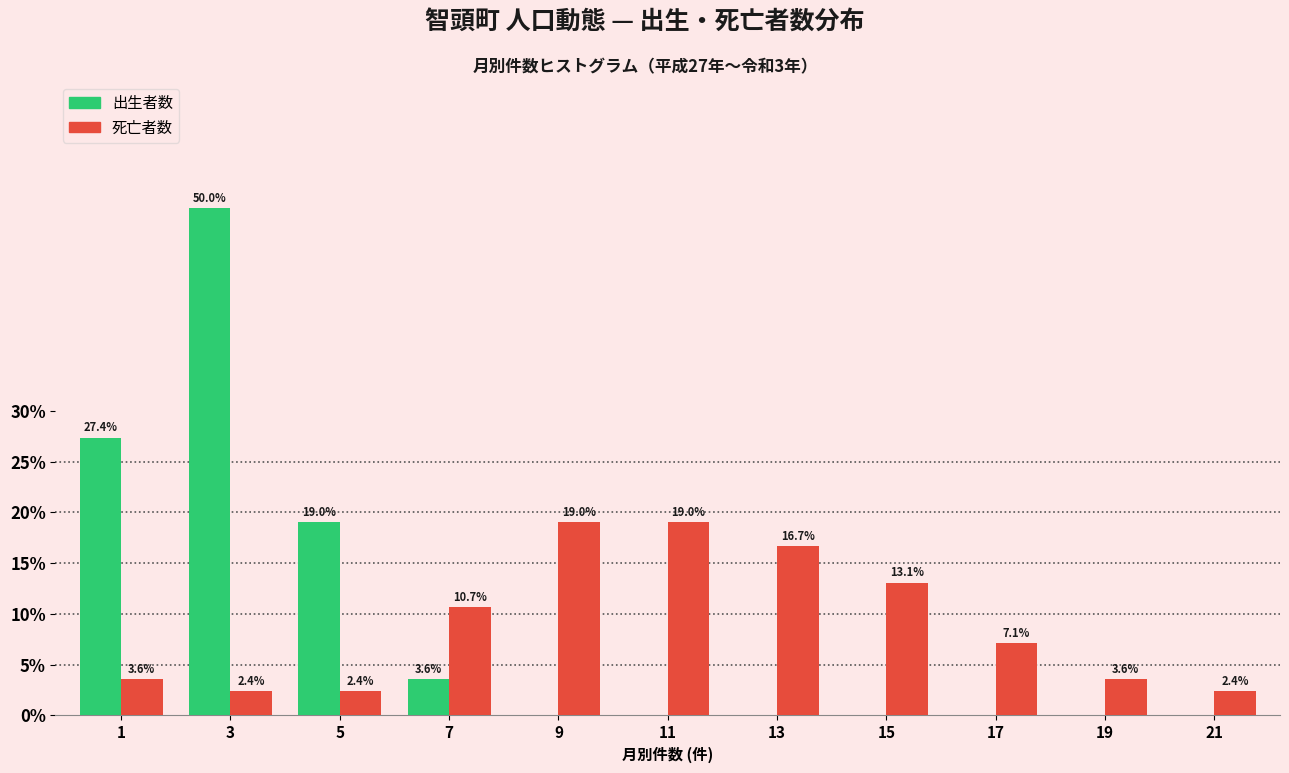

Reading right to left, what are all the values shown in this chart?

出生者数: 21=0.0	19=0.0	17=0.0	15=0.0	13=0.0	11=0.0	9=0.0	7=3.6	5=19.0	3=50.0	1=27.4
死亡者数: 21=2.4	19=3.6	17=7.1	15=13.1	13=16.7	11=19.0	9=19.0	7=10.7	5=2.4	3=2.4	1=3.6